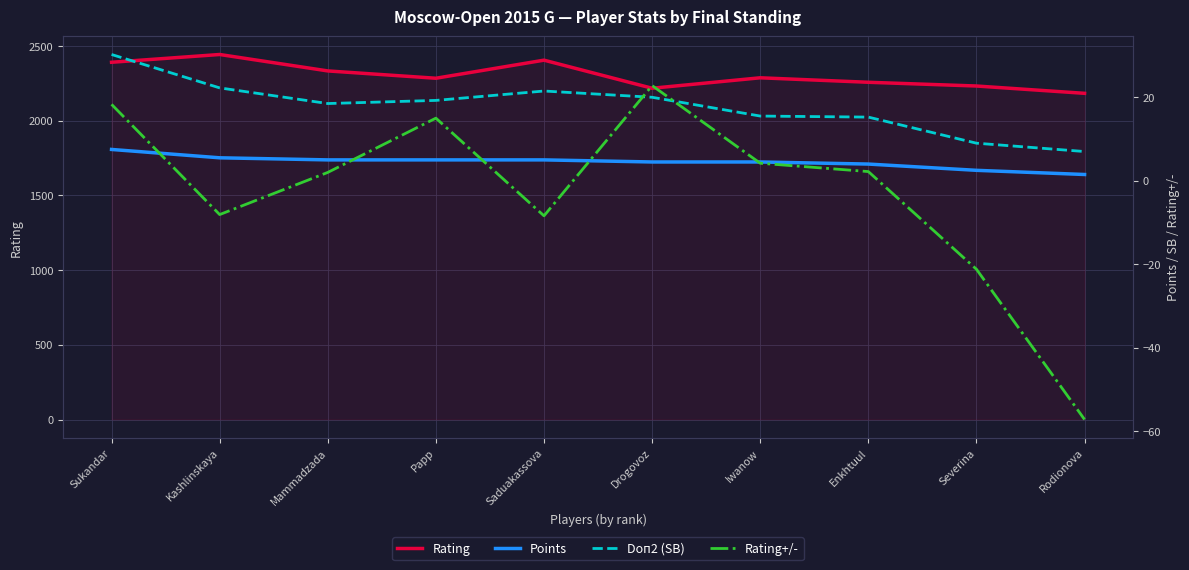

Which series ends up on top after the final intersection of Doп2 (SB) and Rating+/-?

Doп2 (SB)